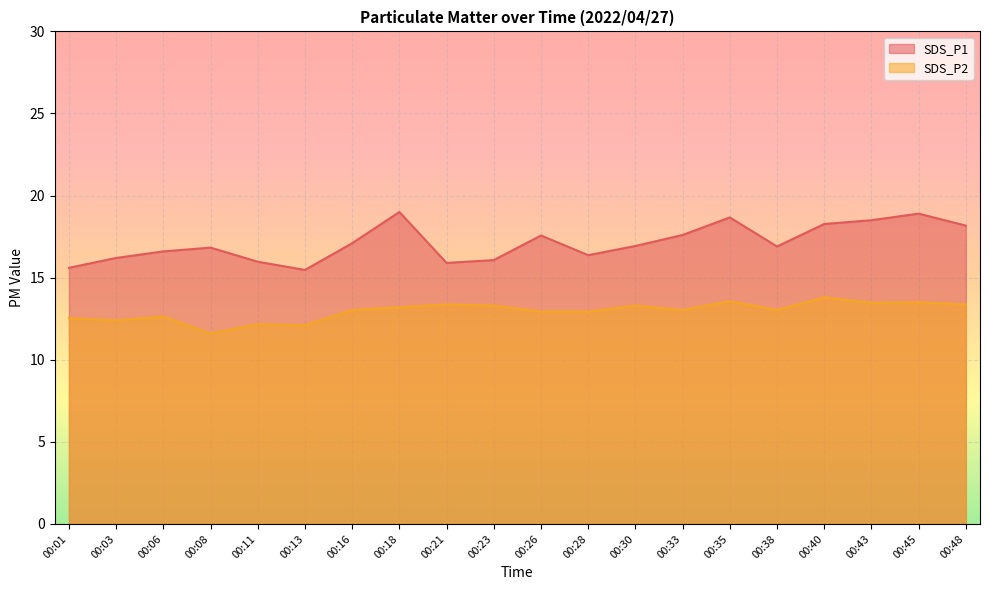

What is the total value across all series at 00:06?

29.2